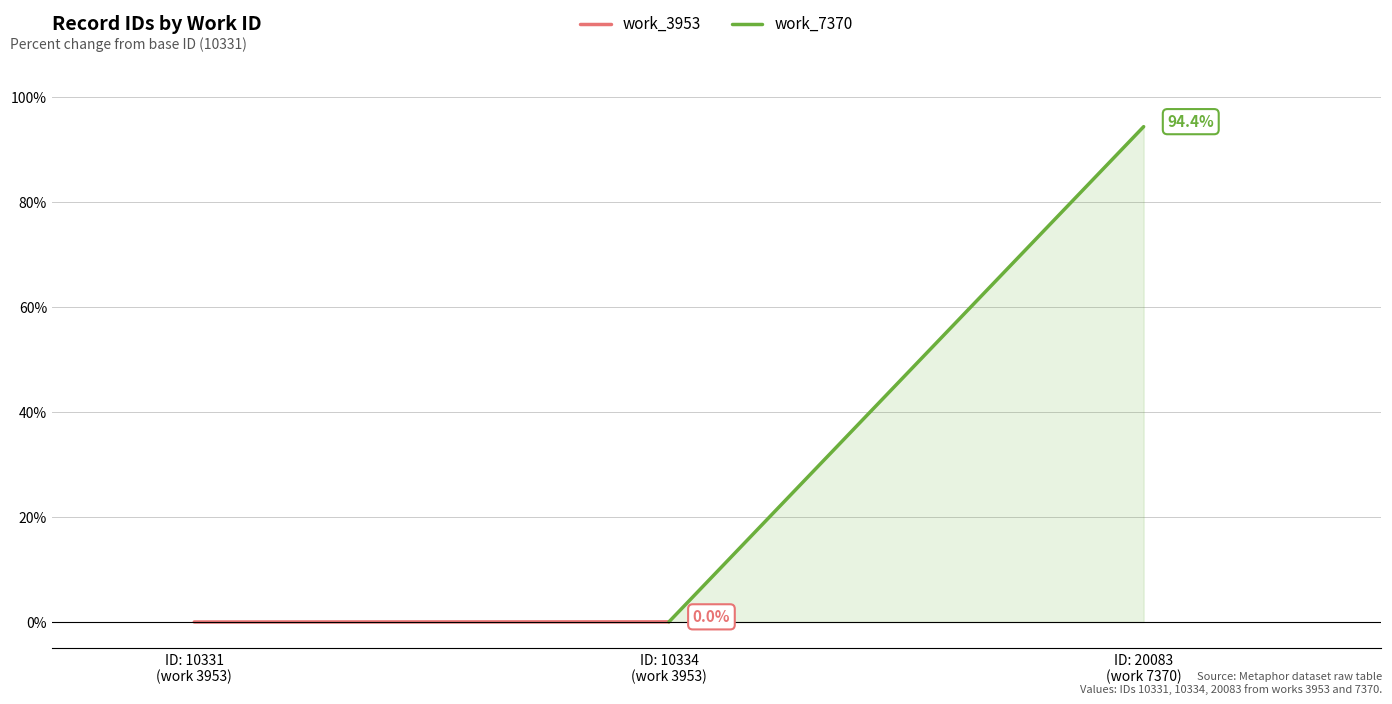

What position from the left is ID: 10334
(work 3953)?

2